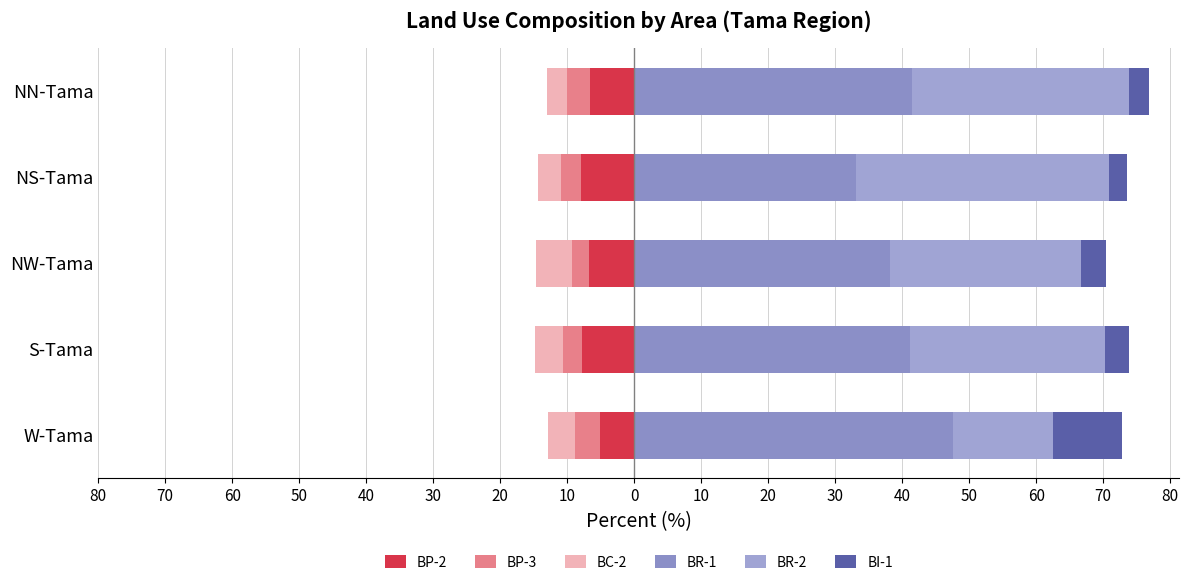

What is the smallest value displayed?

-7.9